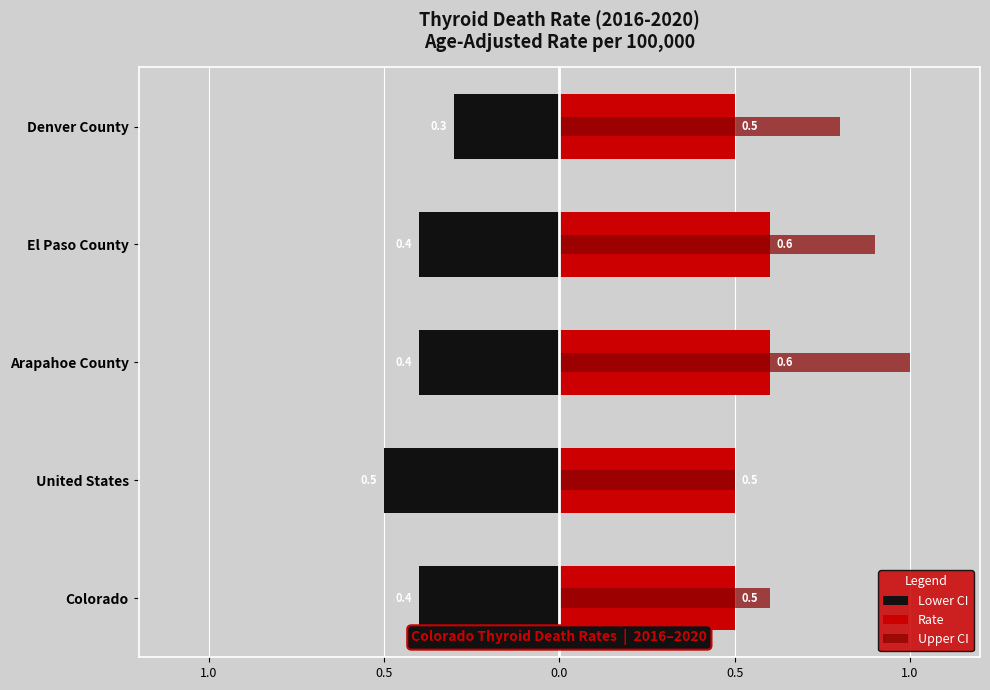

Reading left to right, what are all the values shown in this chart?

Lower CI: -0.4	-0.5	-0.4	-0.4	-0.3
Rate: 0.5	0.5	0.6	0.6	0.5
Upper CI: 0.6	0.5	1.0	0.9	0.8